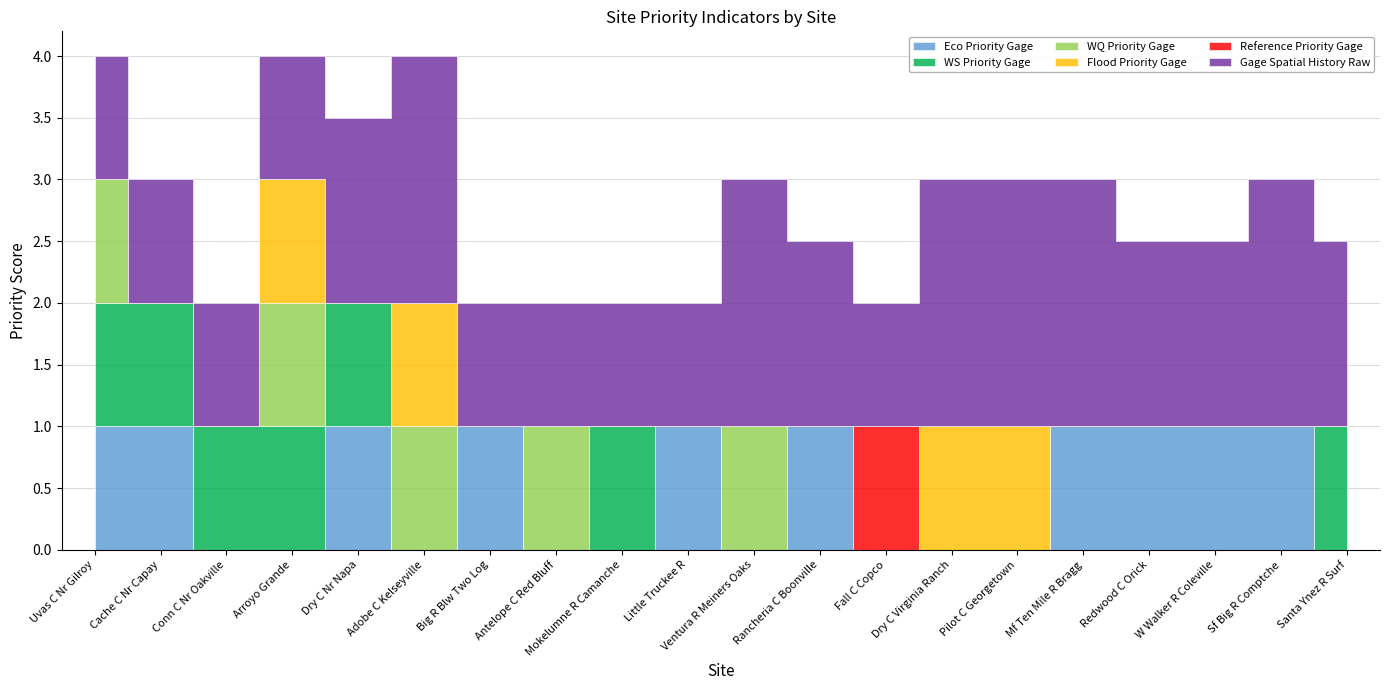

Does the chart display data point markers on the line(s)?

No